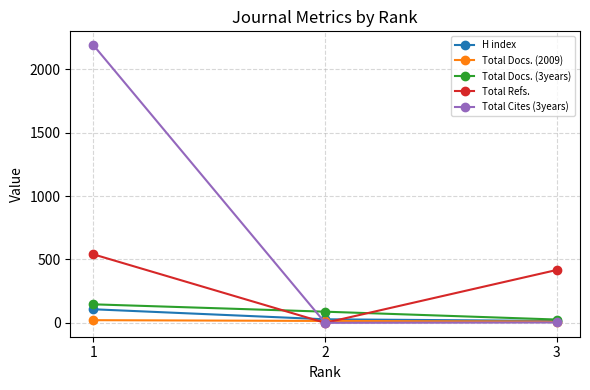

What is the spread (max minus min) of values at 1?

2168